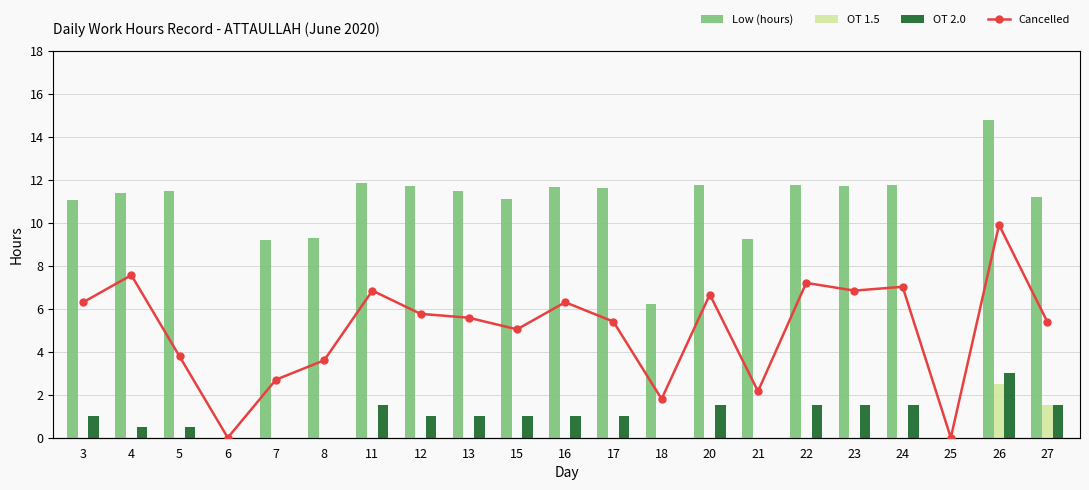

Reading left to right, transcribe all the data shown in this chart.

Low (hours): 3=11.0	4=11.4	5=11.5	6=0.0	7=9.2	8=9.3	11=11.8	12=11.7	13=11.5	15=11.1	16=11.7	17=11.6	18=6.2	20=11.7	21=9.2	22=11.8	23=11.7	24=11.8	25=0.0	26=14.8	27=11.2
OT 1.5: 3=0.0	4=0.0	5=0.0	6=0.0	7=0.0	8=0.0	11=0.0	12=0.0	13=0.0	15=0.0	16=0.0	17=0.0	18=0.0	20=0.0	21=0.0	22=0.0	23=0.0	24=0.0	25=0.0	26=2.5	27=1.5
OT 2.0: 3=1.0	4=0.5	5=0.5	6=0.0	7=0.0	8=0.0	11=1.5	12=1.0	13=1.0	15=1.0	16=1.0	17=1.0	18=0.0	20=1.5	21=0.0	22=1.5	23=1.5	24=1.5	25=0.0	26=3.0	27=1.5
Cancelled: 3=3.5	4=4.2	5=2.1	6=0.0	7=1.5	8=2.0	11=3.8	12=3.2	13=3.1	15=2.8	16=3.5	17=3.0	18=1.0	20=3.7	21=1.2	22=4.0	23=3.8	24=3.9	25=0.0	26=5.5	27=3.0